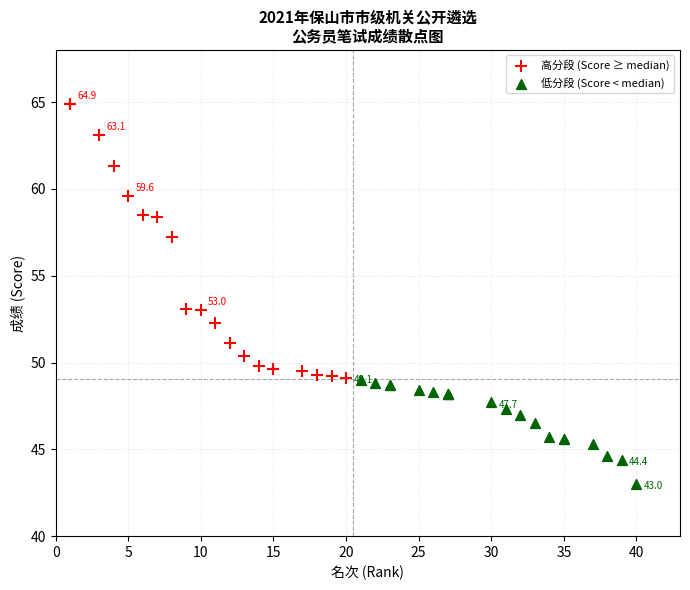

Which series reaches the maximum Y coordinate?

高分段 (Score ≥ median)